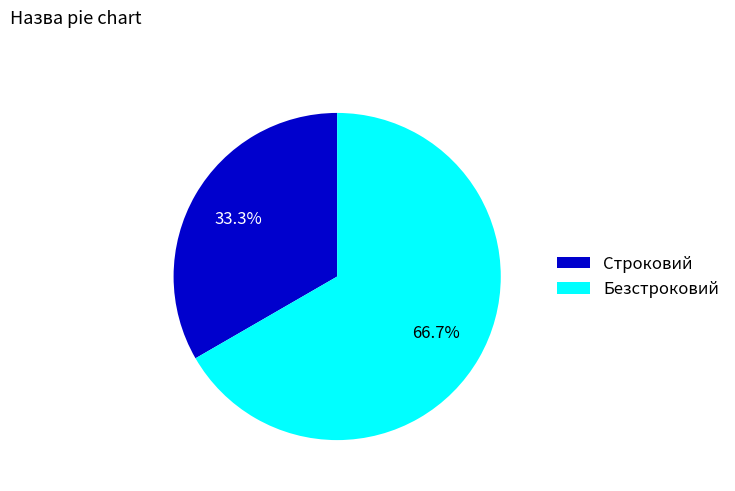

What is the smallest slice in the pie chart?

Строковий